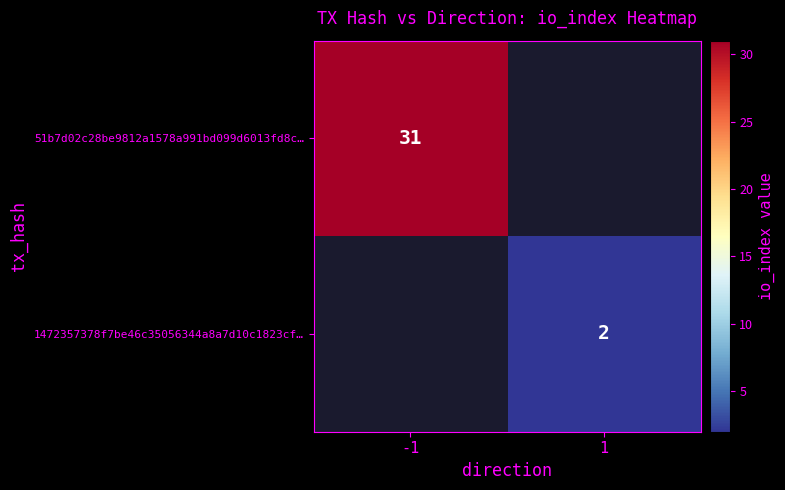

Is the value of 51b7d02c28be9812a1578a991bd099d6013fd8c… at -1 greater than the value of 1472357378f7be46c35056344a8a7d10c1823cf… at 1?

Yes